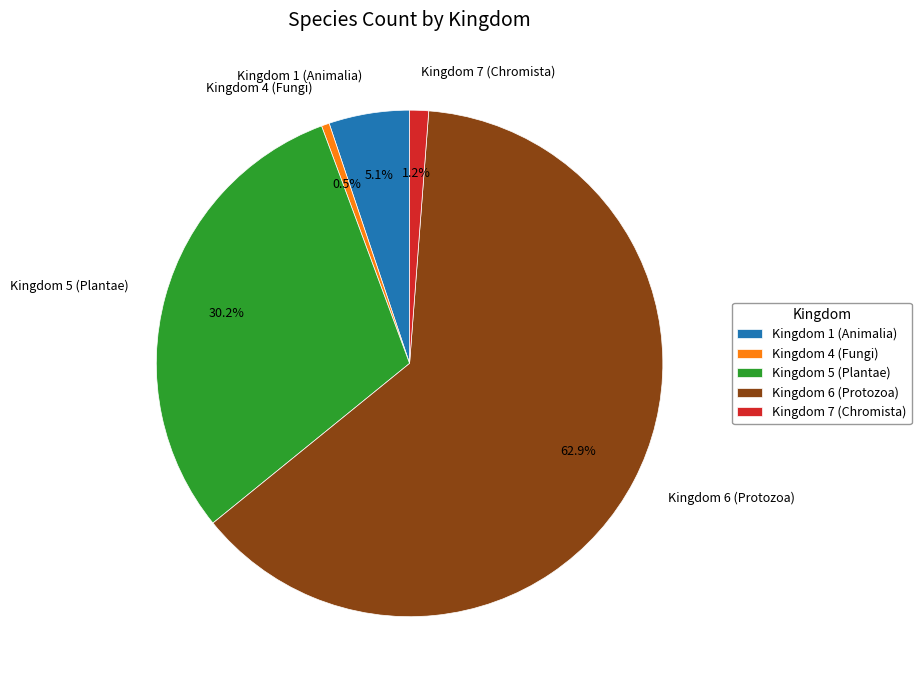

Which category has the smallest portion of the pie?

Kingdom 4 (Fungi)